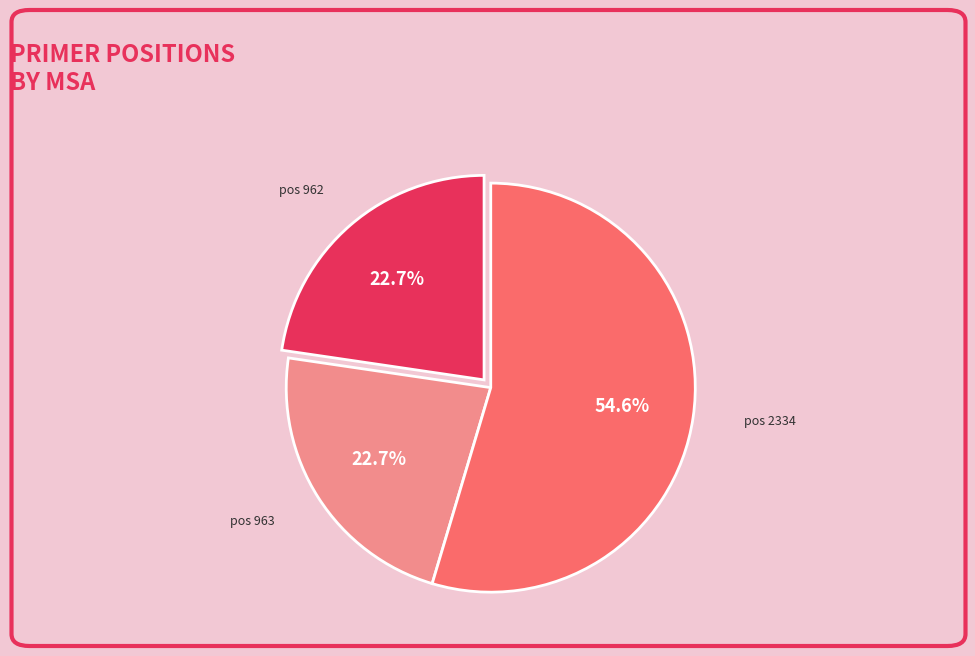

What is the largest slice in the pie chart?

pos 2334